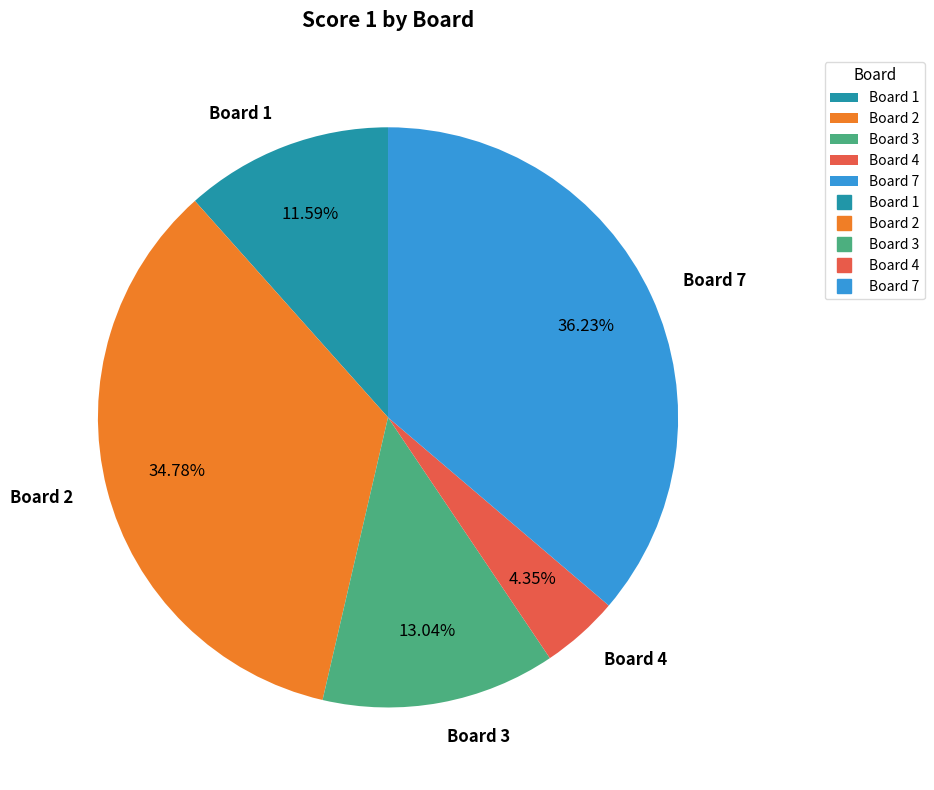

To the nearest percent, what is the average slice percentage?

20%